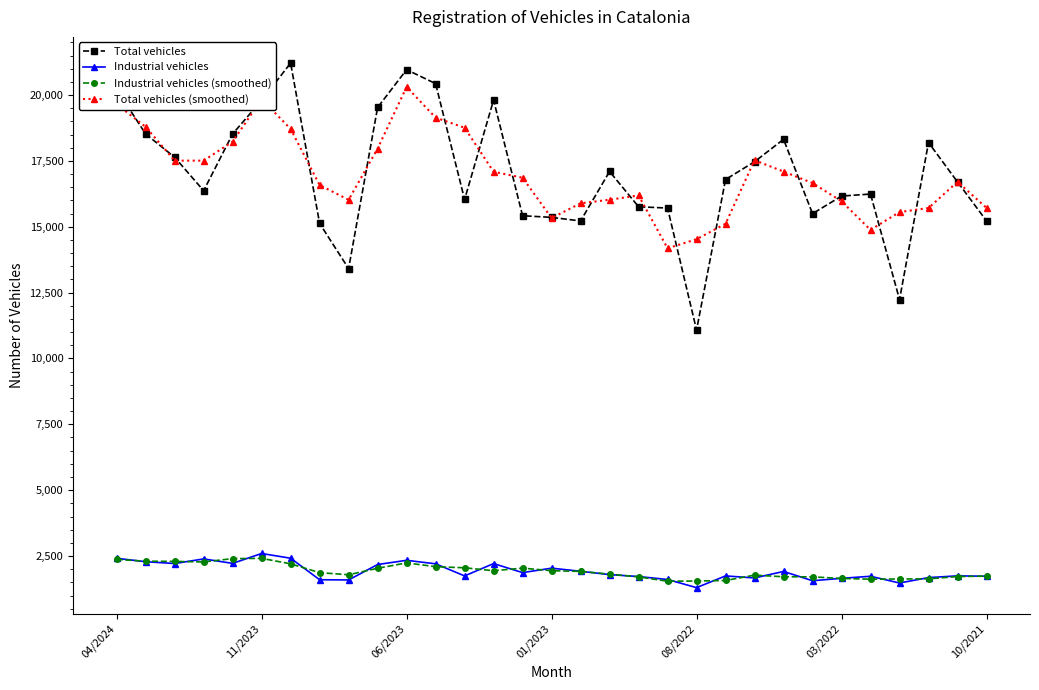

Which series has the widest spread of values?

Total vehicles